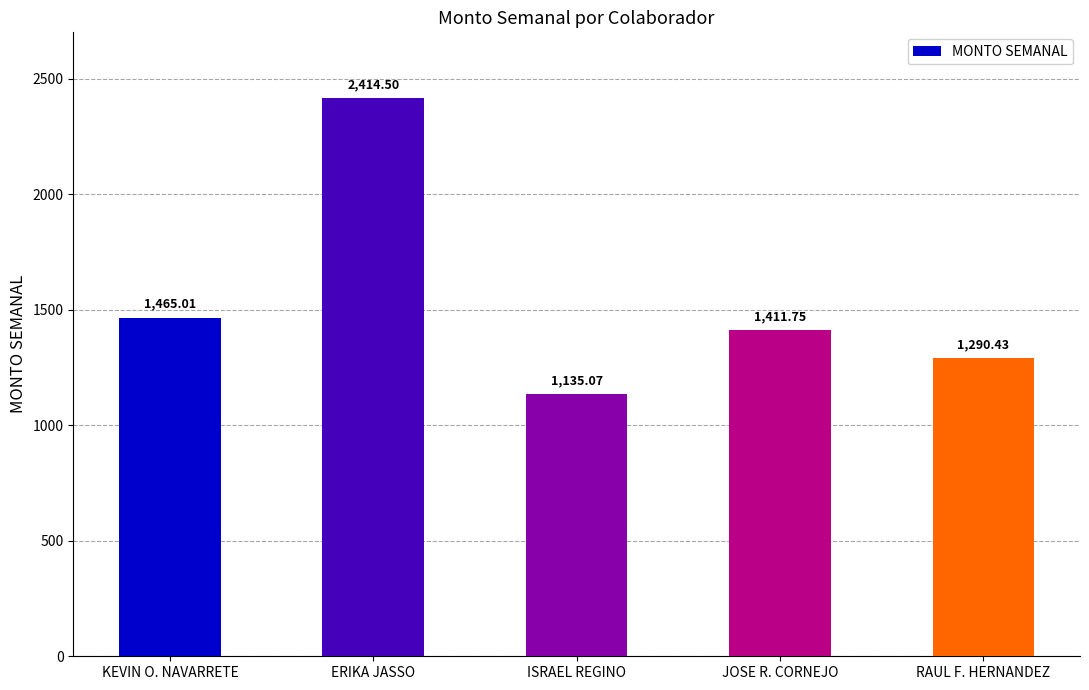

How many data points are above 1411?

3